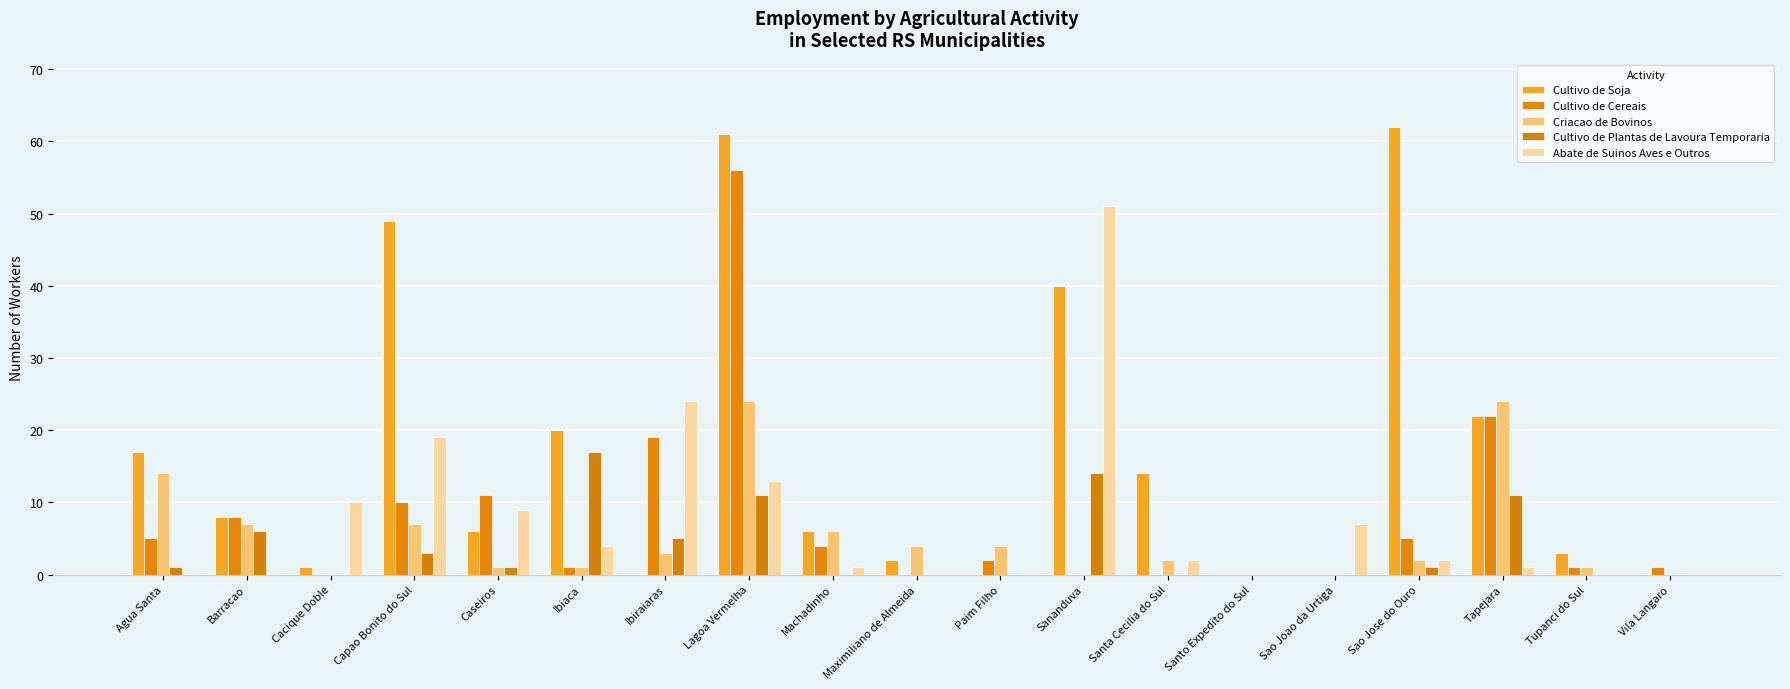

Which series has the largest range (max minus min)?

Cultivo de Soja